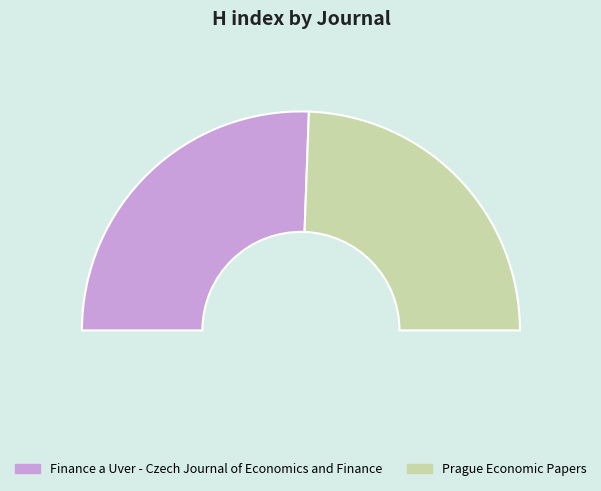

Which slice is the smallest?

Prague Economic Papers